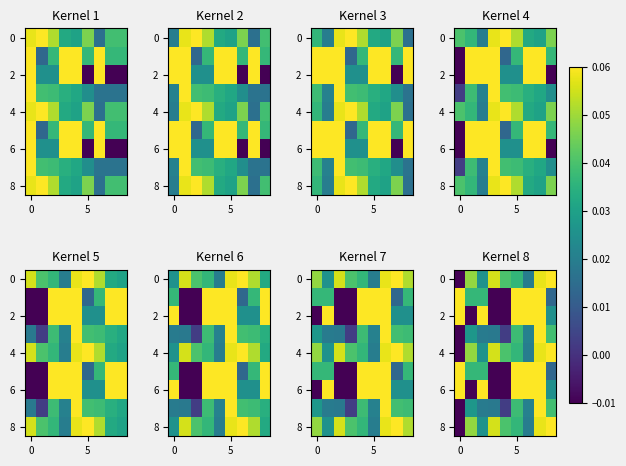

Is it true that 8 equals 0.1 at 5?

False